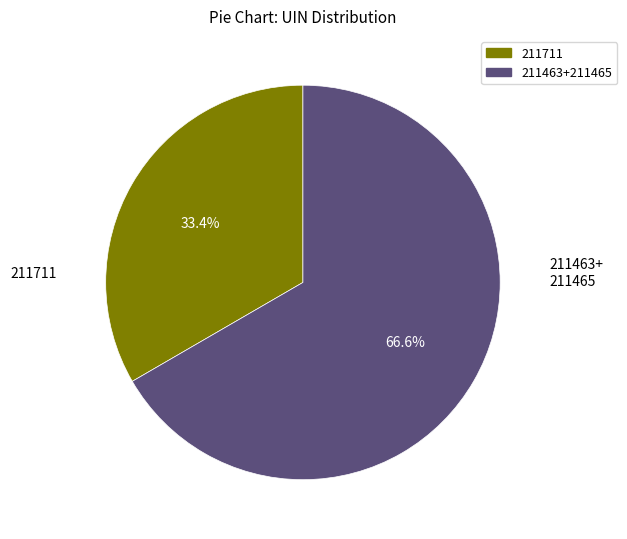

How many segments does this pie chart have?

2